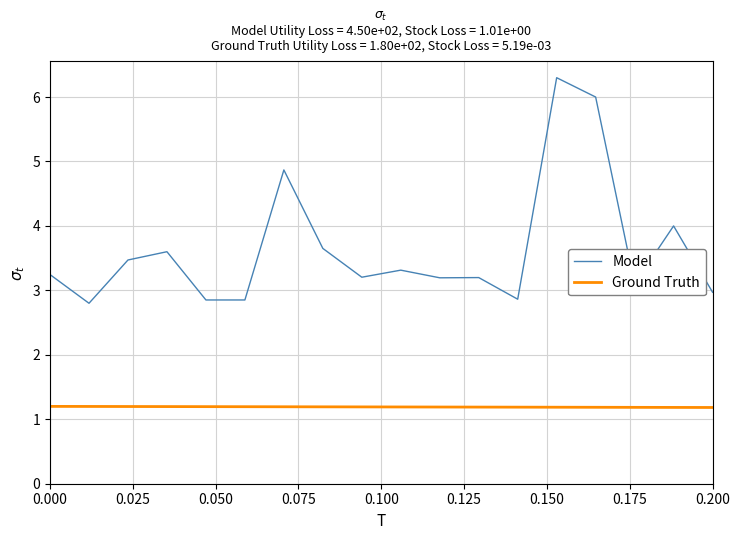

List the series in order of their overall mean, lowest first.

Ground Truth, Model